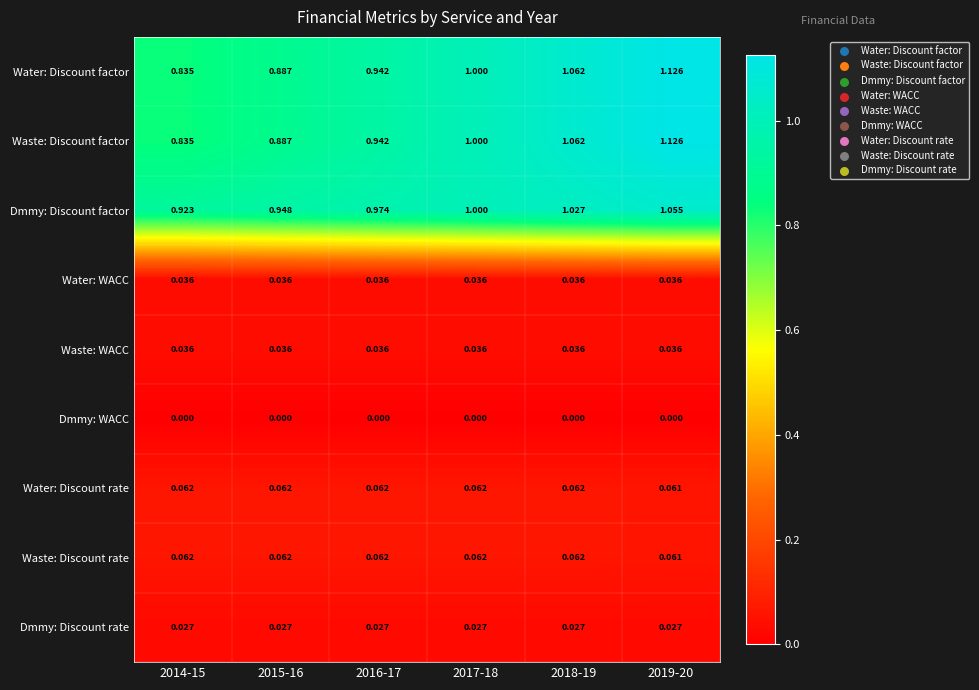

Which series has the largest total across all categories?

Dmmy: Discount factor